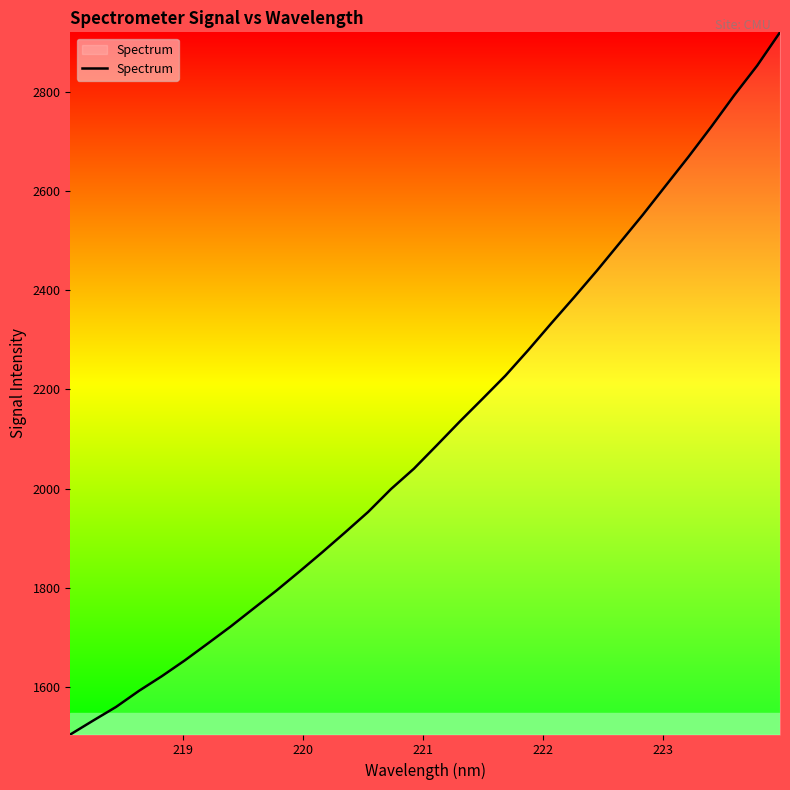

What is the greatest value displayed?

2921.0